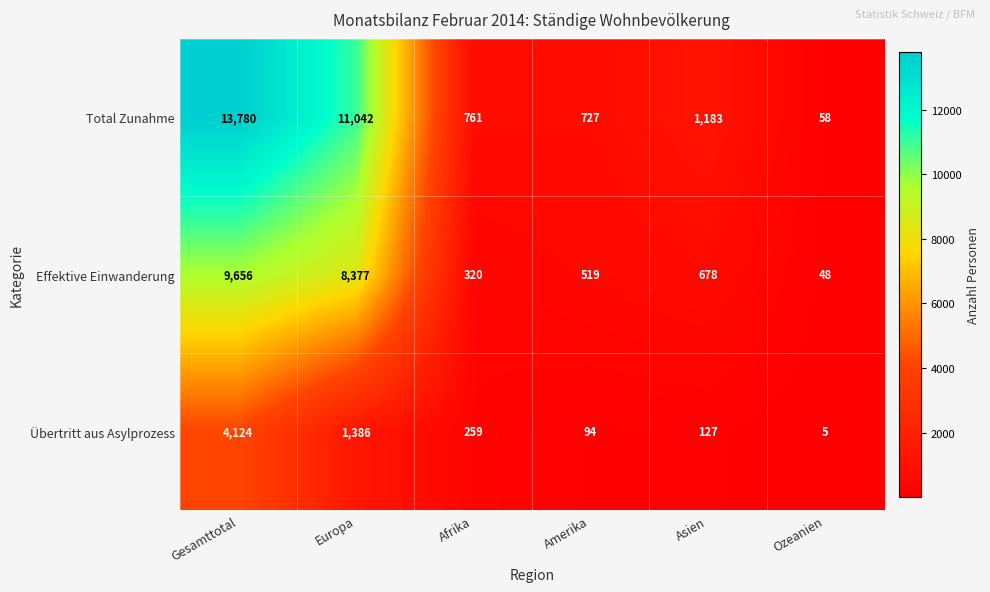

List the series in order of their overall mean, highest first.

Total Zunahme, Effektive Einwanderung, Übertritt aus Asylprozess